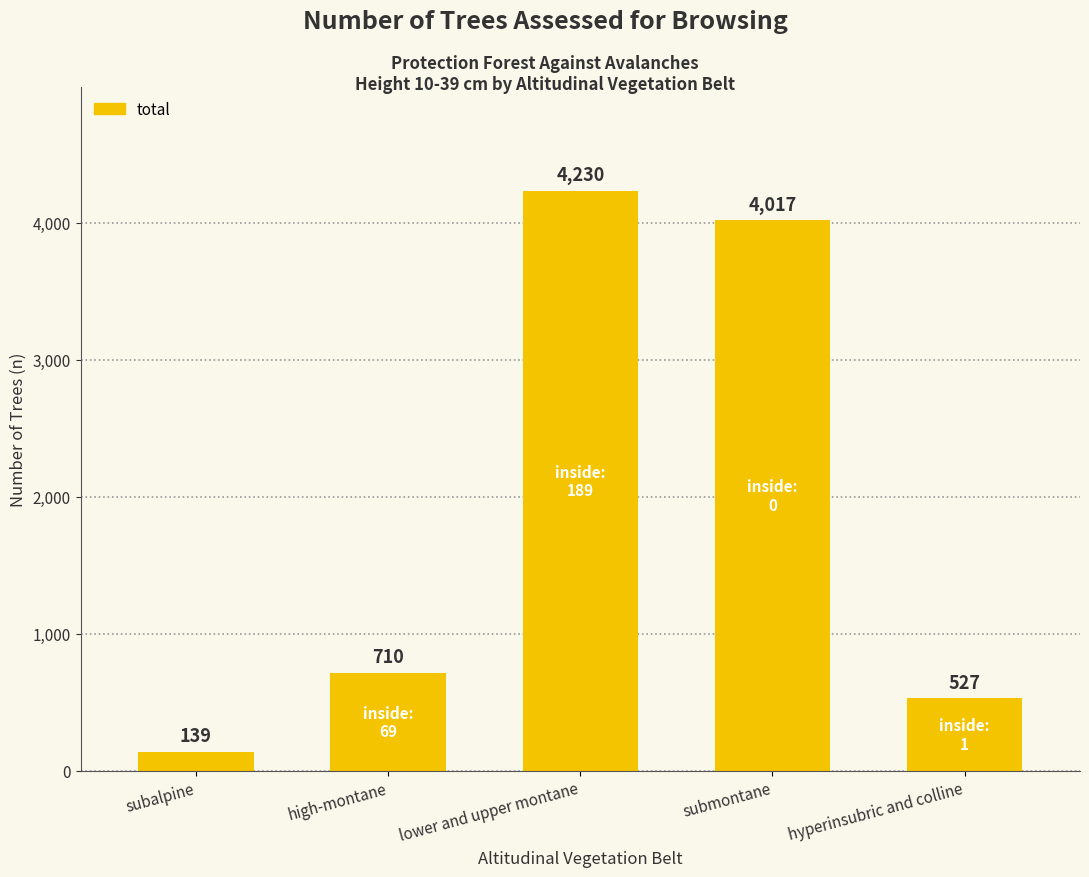

Read the value at lower and upper montane, to the nearest 50.

4250